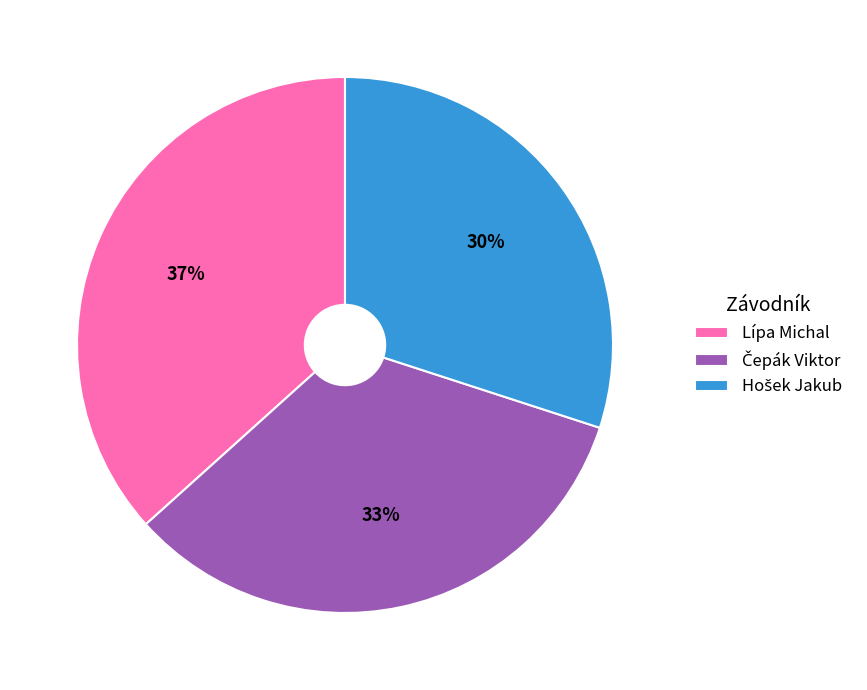

What is the largest slice in the pie chart?

Lípa Michal